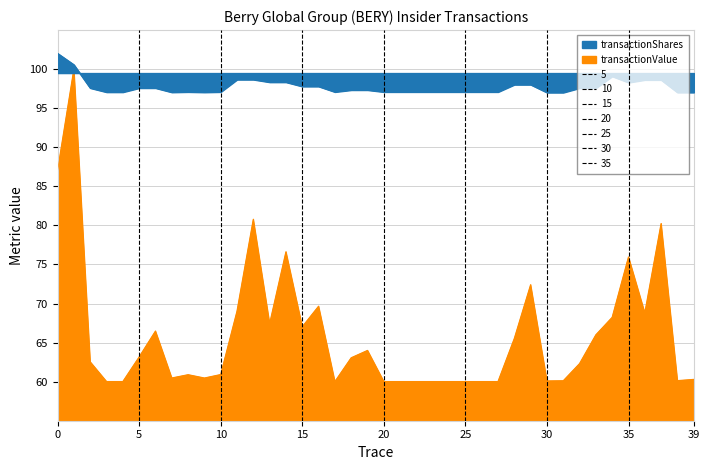

True or false: transactionShares and transactionValue intersect in this chart.

False